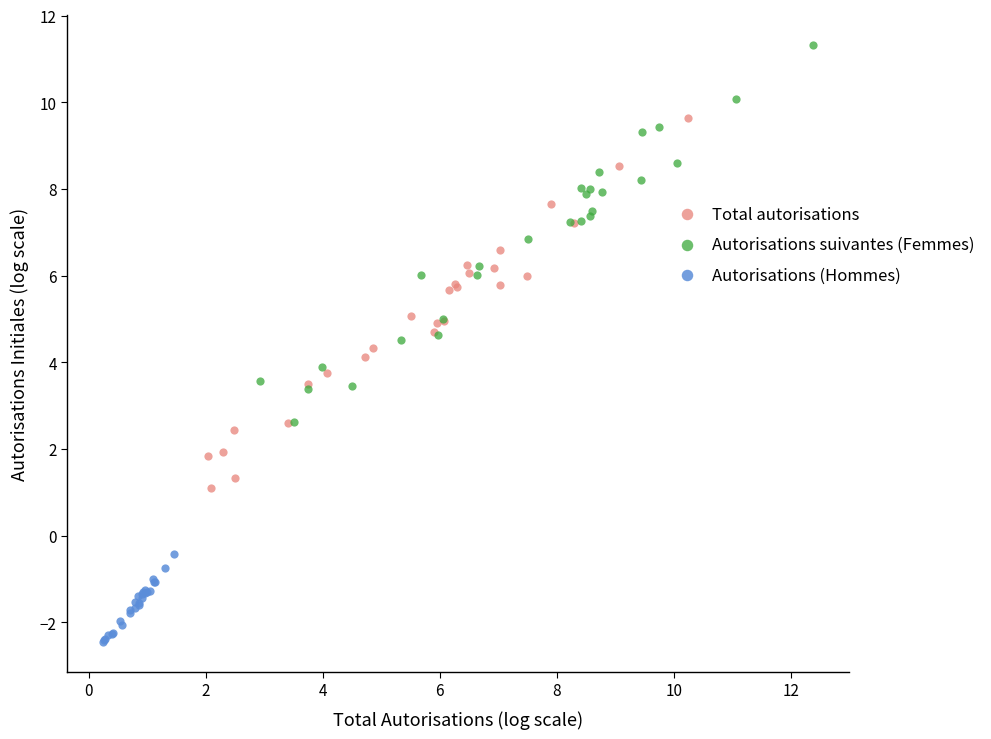

Which series contains the highest Y value?

Autorisations suivantes (Femmes)